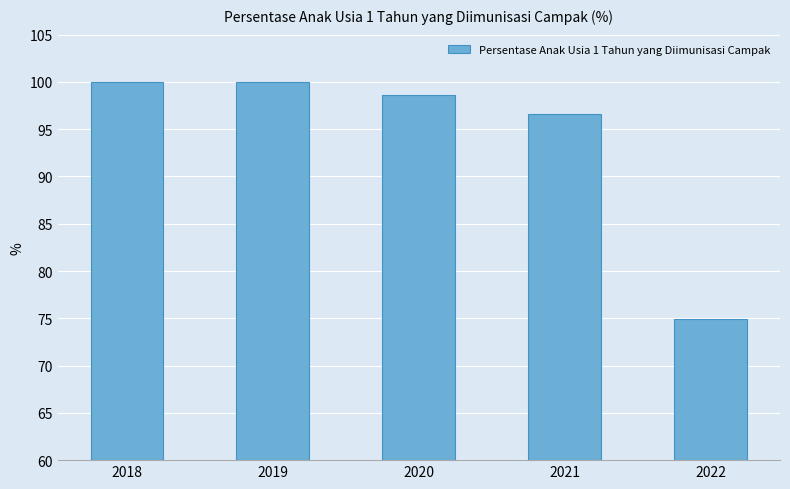

What is the smallest value displayed?

74.9